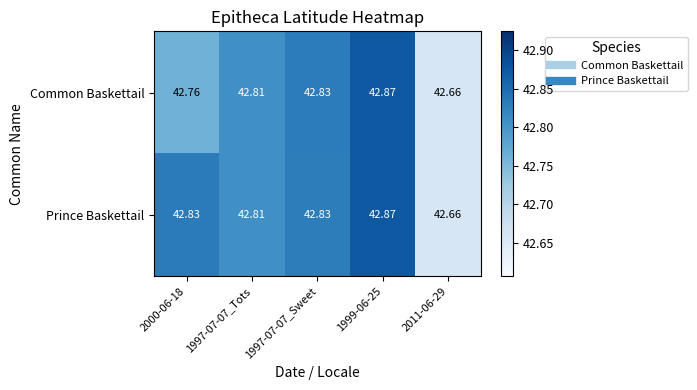

Which series changed the most between 2000-06-18 and 1997-07-07_Tots?

Common Baskettail